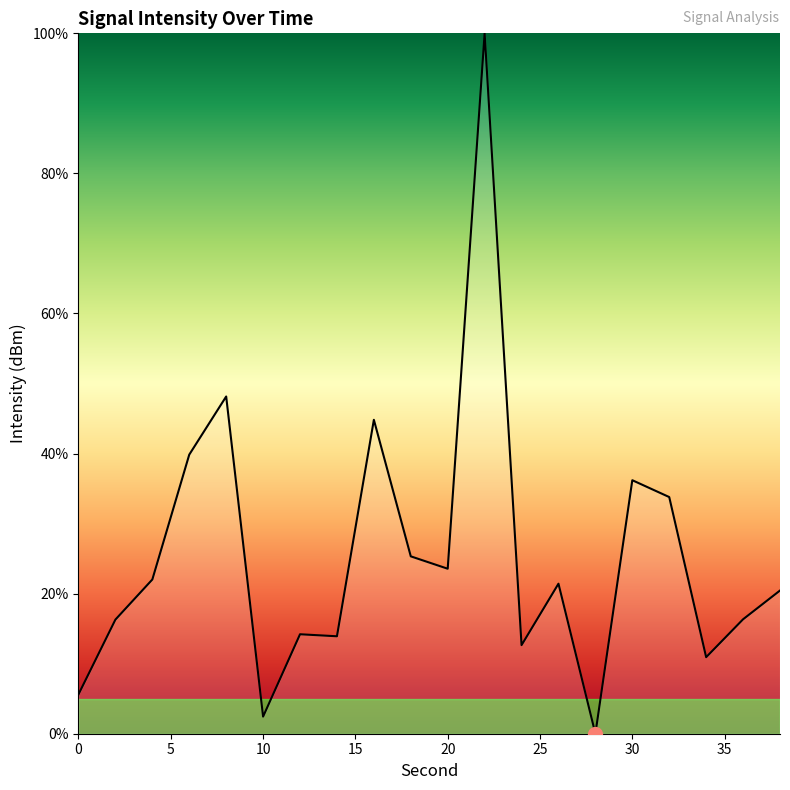

What is the difference between the maximum and minimum values?

100.0